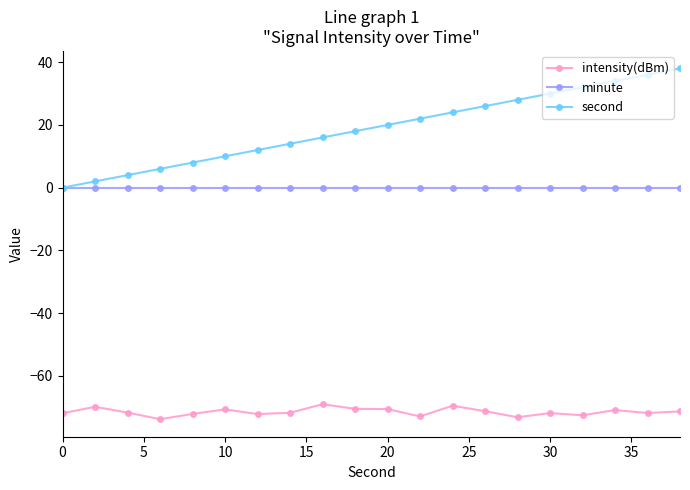

Which series has the largest total across all categories?

second